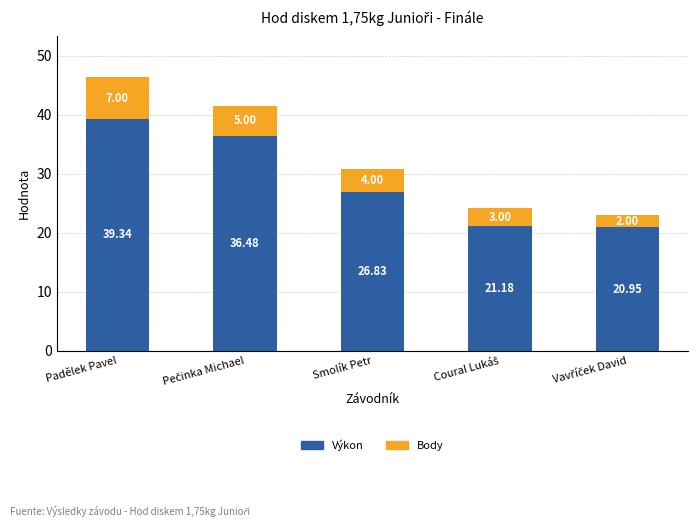

At which label is Výkon closest to 30?

Smolík Petr